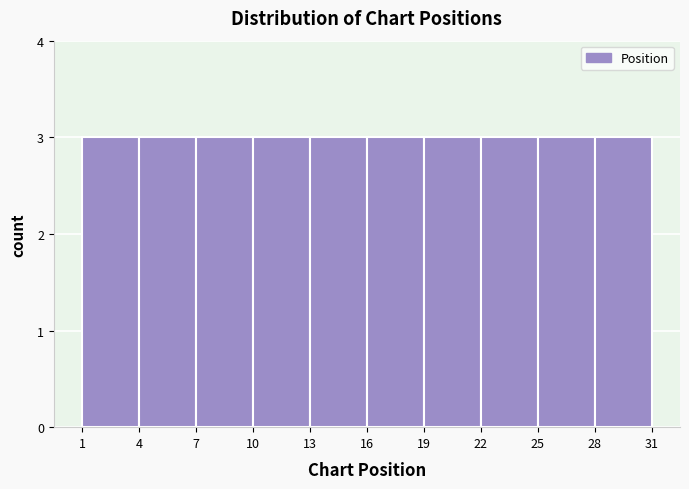

Reading left to right, list every bar in this chart as the range it spans on the x-axis followed by its height. The values are not printed on the chart, so give them approximately, as read against the axis.

1 to 4: 3
4 to 7: 3
7 to 10: 3
10 to 13: 3
13 to 16: 3
16 to 19: 3
19 to 22: 3
22 to 25: 3
25 to 28: 3
28 to 31: 3